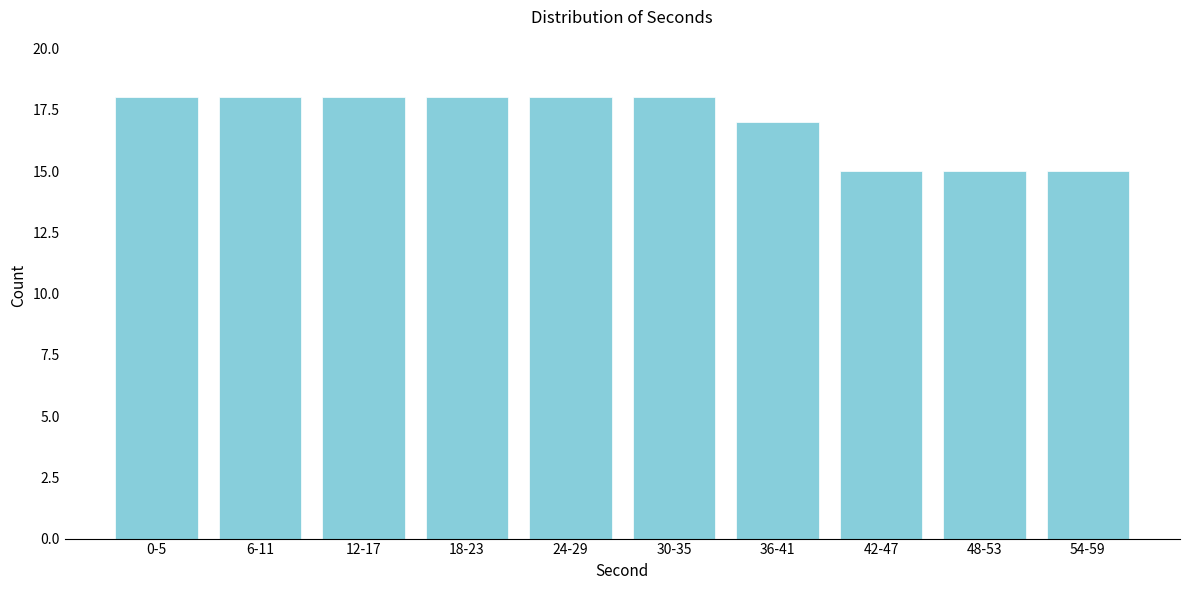

Reading right to left, extract all data points from this chart.

54-59=15	48-53=15	42-47=15	36-41=17	30-35=18	24-29=18	18-23=18	12-17=18	6-11=18	0-5=18